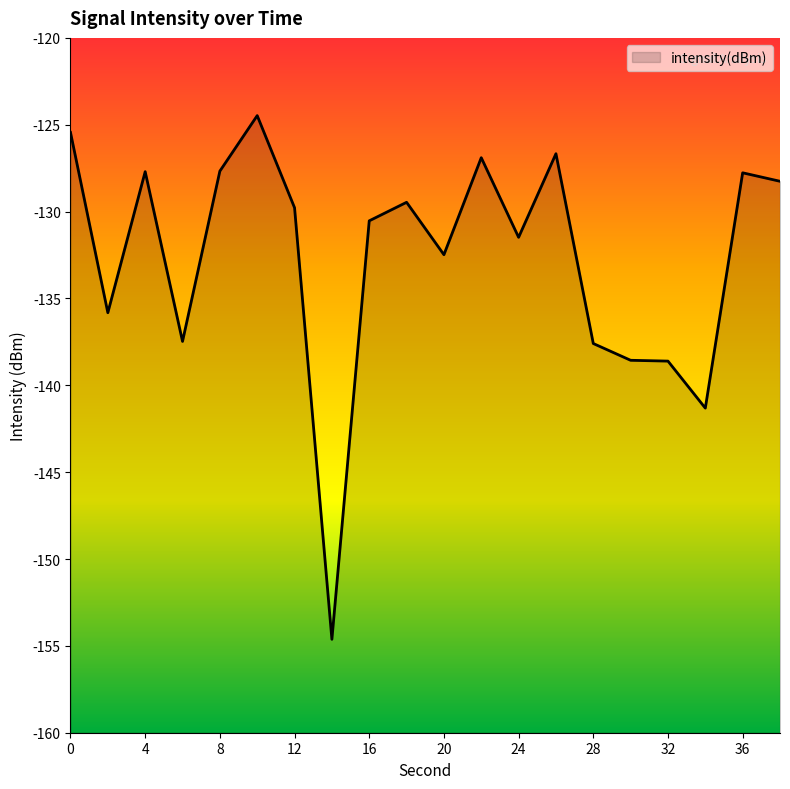

Reading left to right, list all the values displayed in this chart.

-125.4	-135.8	-127.7	-137.5	-127.7	-124.5	-129.8	-154.6	-130.5	-129.5	-132.5	-126.9	-131.5	-126.7	-137.6	-138.6	-138.6	-141.3	-127.8	-128.3